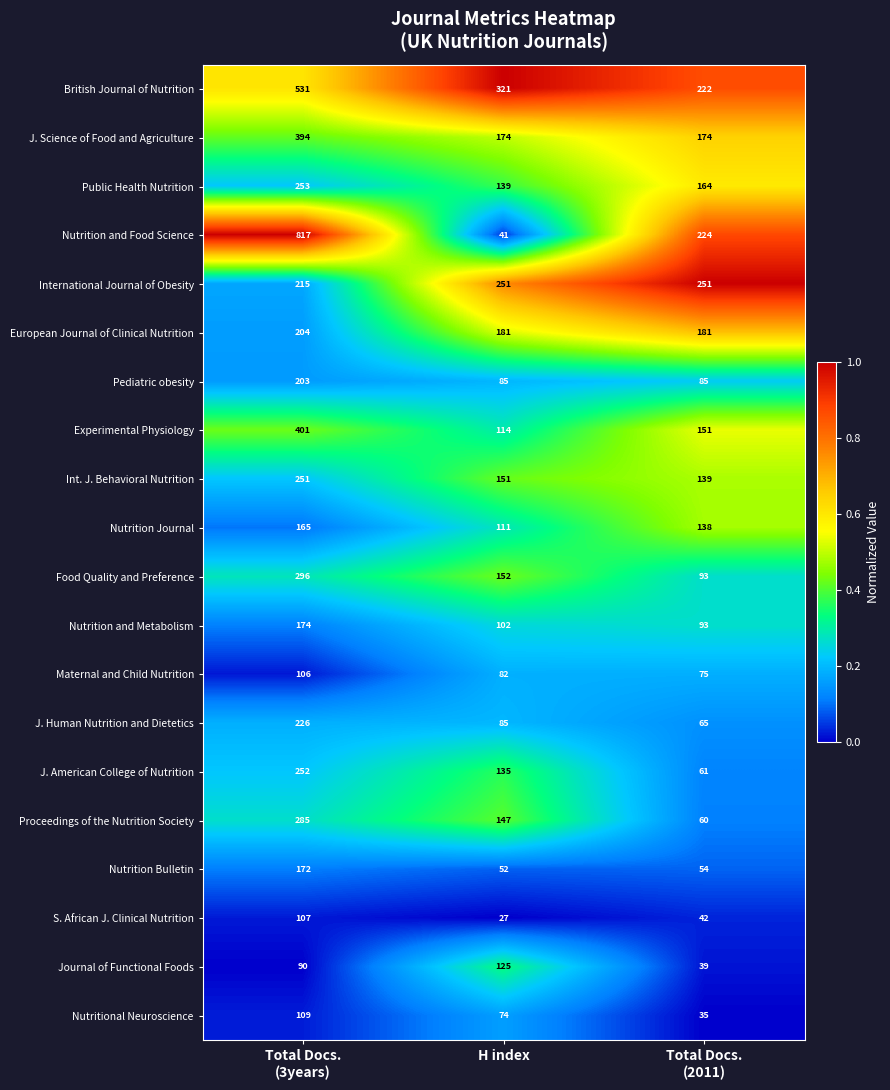

Is it true that Maternal and Child Nutrition equals 122 at H index?

False